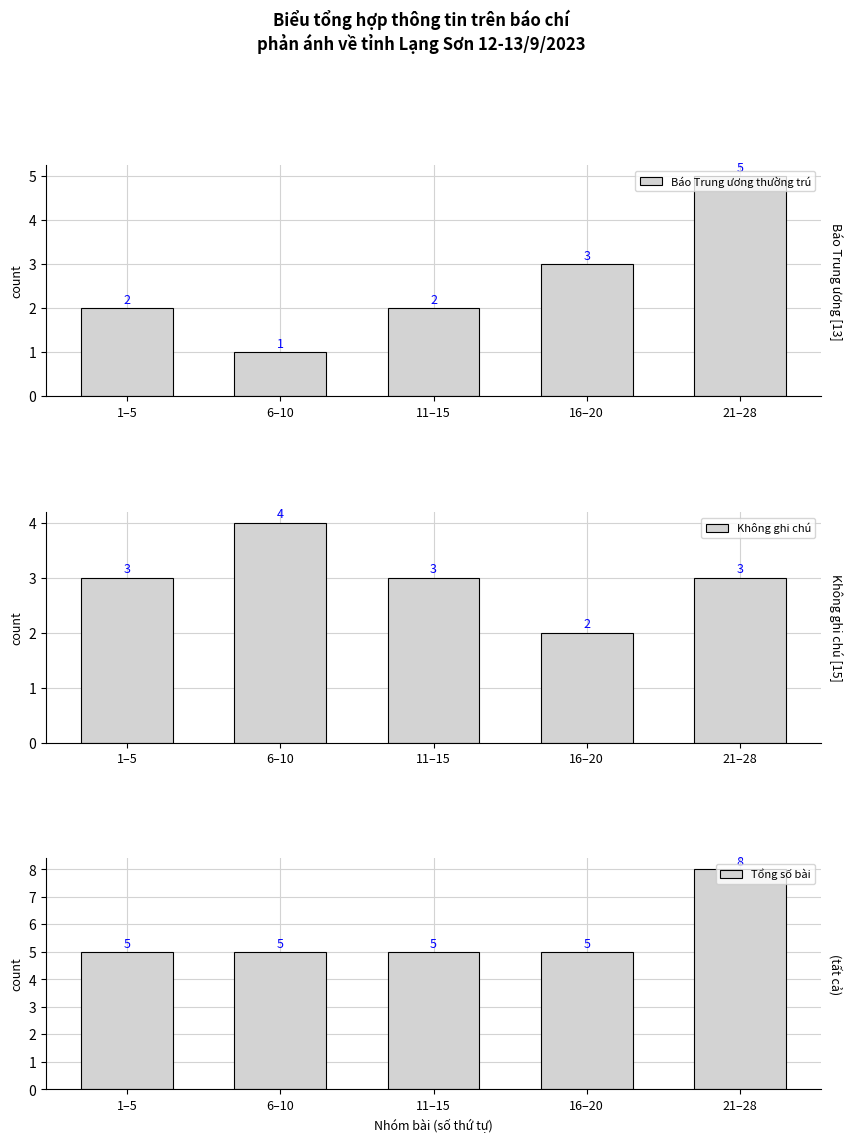

At 21–28, list the series in order from smallest to largest.

Không ghi chú, Báo Trung ương thường trú, Tổng số bài